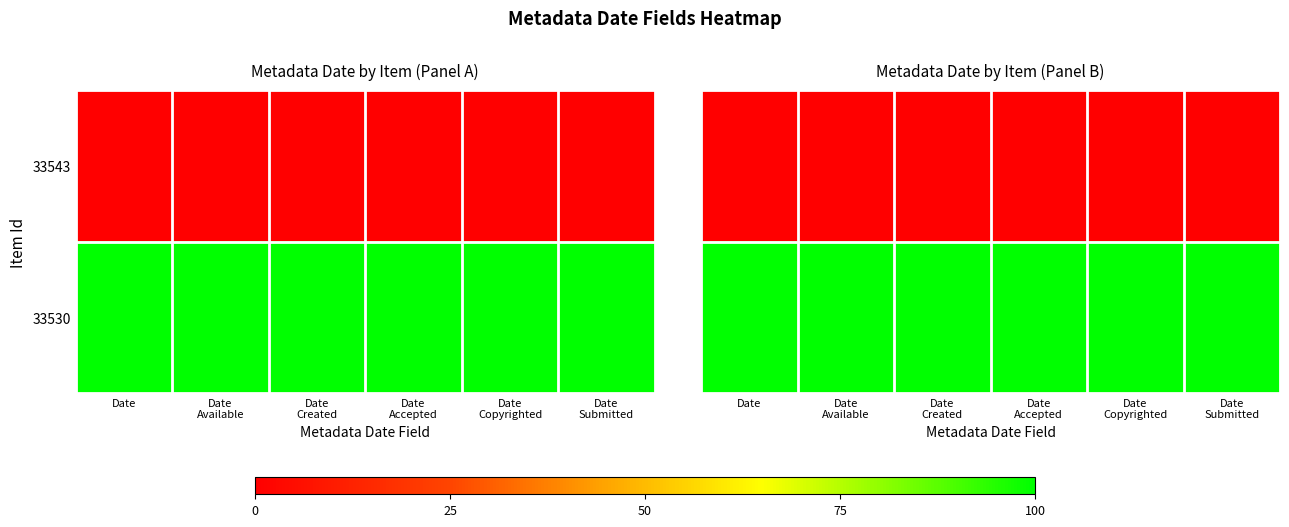

Rank the series at Date Available from highest to lowest value.

33530, 33543